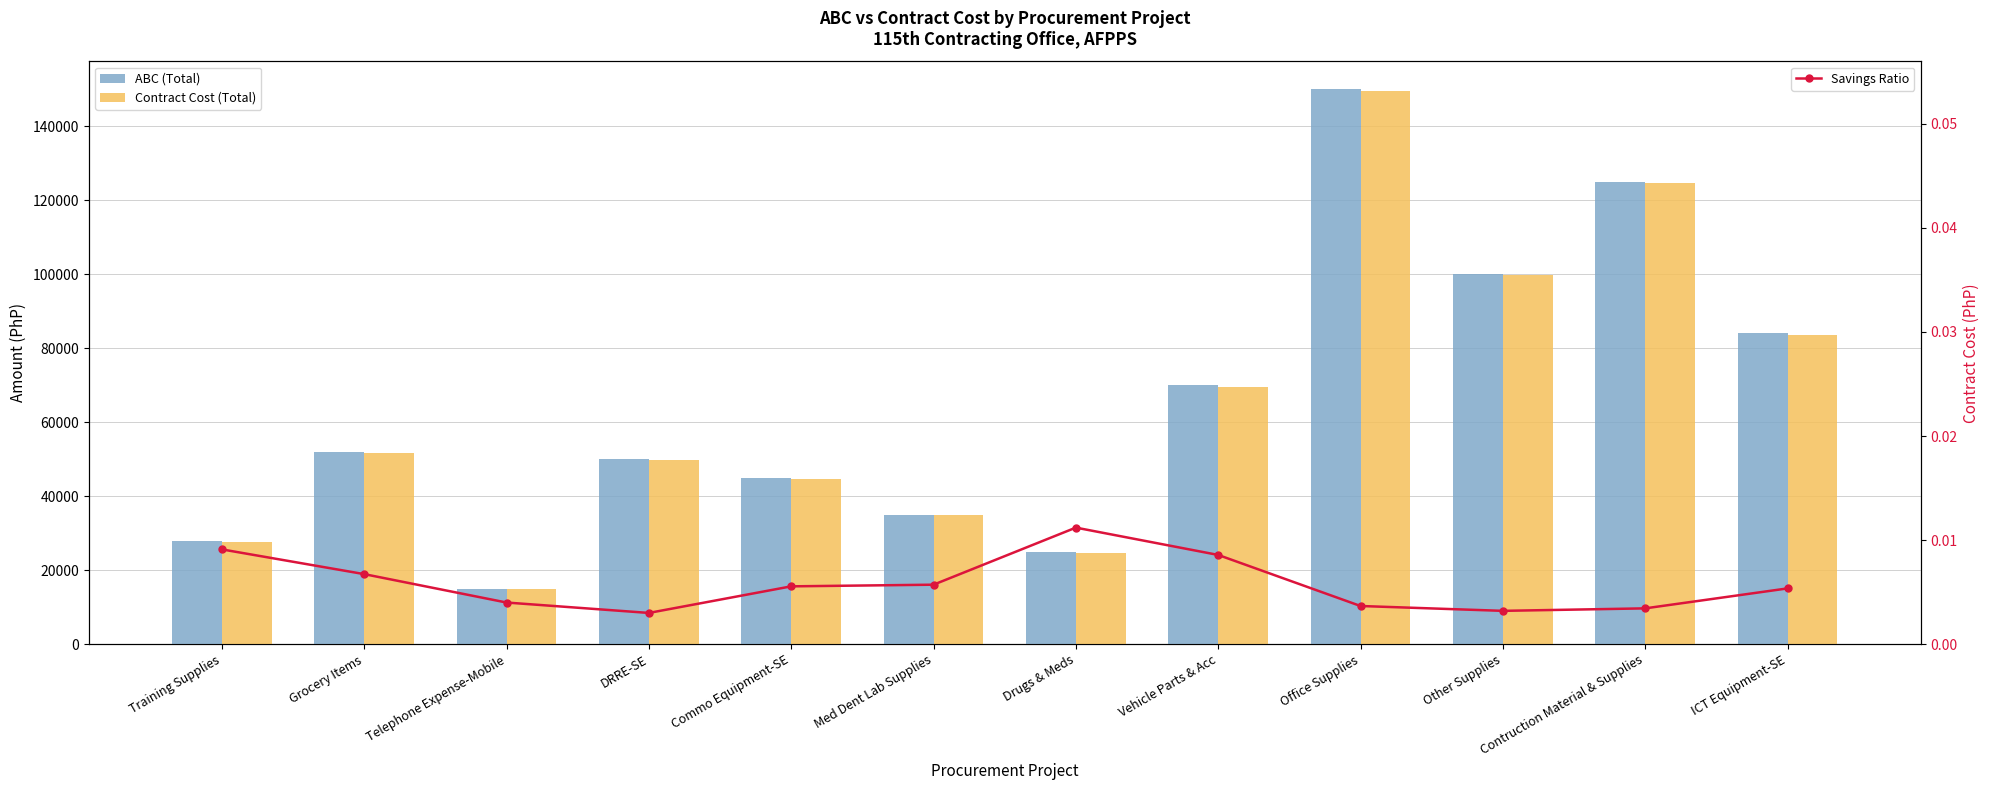

What is the total value across all series at Vehicle Parts & Acc?

139370.0